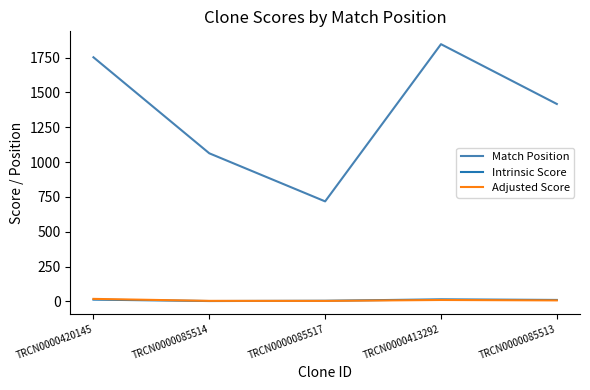

What position from the left is TRCN0000085517?

3